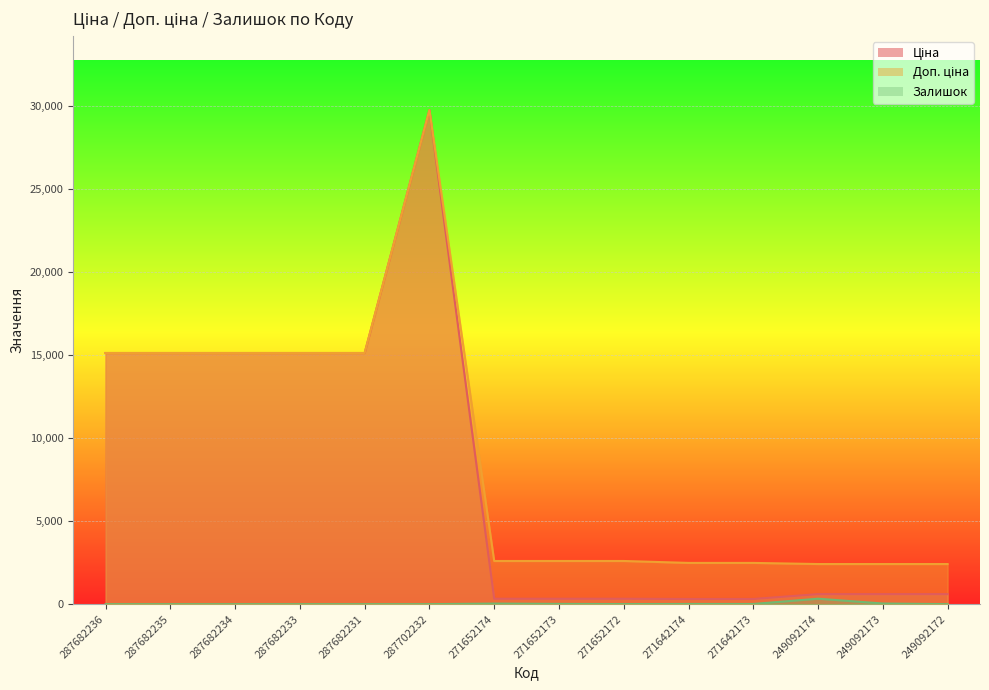

Reading left to right, what are all the values shown in this chart?

Ціна: 287682236=15120.0	287682235=15120.0	287682234=15120.0	287682233=15120.0	287682231=15120.0	287702232=29747.2	271652174=324.8	271652173=324.8	271652172=324.8	271642174=310.3	271642173=310.3	249092174=603.7	249092173=603.7	249092172=603.7
Доп. ціна: 287682236=15120.0	287682235=15120.0	287682234=15120.0	287682233=15120.0	287682231=15120.0	287702232=29747.2	271652174=2598.3	271652173=2598.3	271652172=2598.3	271642174=2482.4	271642173=2482.4	249092174=2414.8	249092173=2414.8	249092172=2414.8
Залишок: 287682236=0.0	287682235=0.0	287682234=0.0	287682233=0.0	287682231=0.0	287702232=0.0	271652174=34.0	271652173=15.0	271652172=4.0	271642174=11.0	271642173=10.0	249092174=328.0	249092173=38.0	249092172=0.0